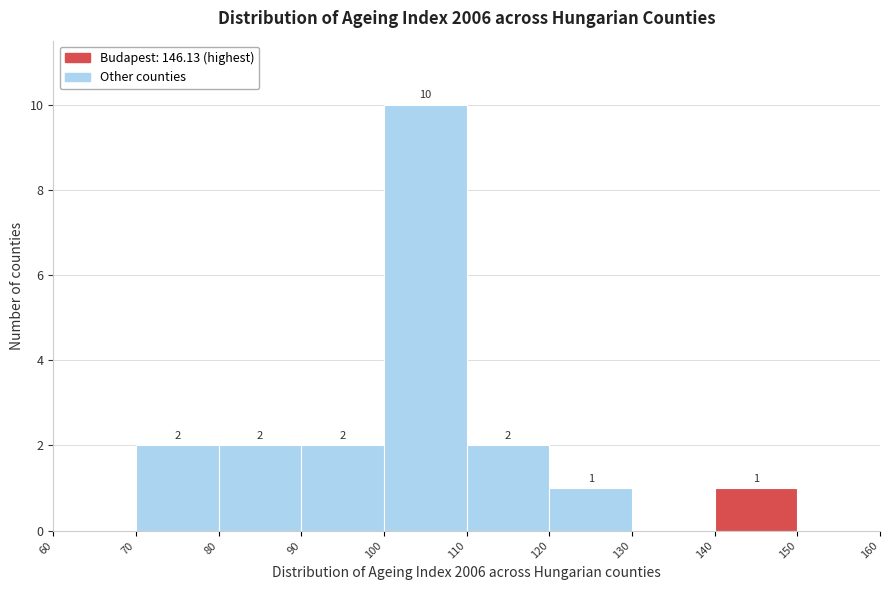

Which range on the x-axis has the tallest bar?

100 to 110